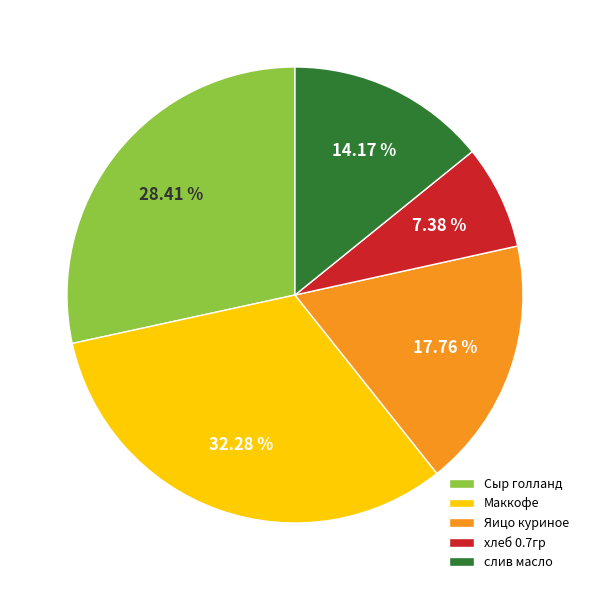

True or false: хлеб 0.7гр accounts for 7% of the total.

True